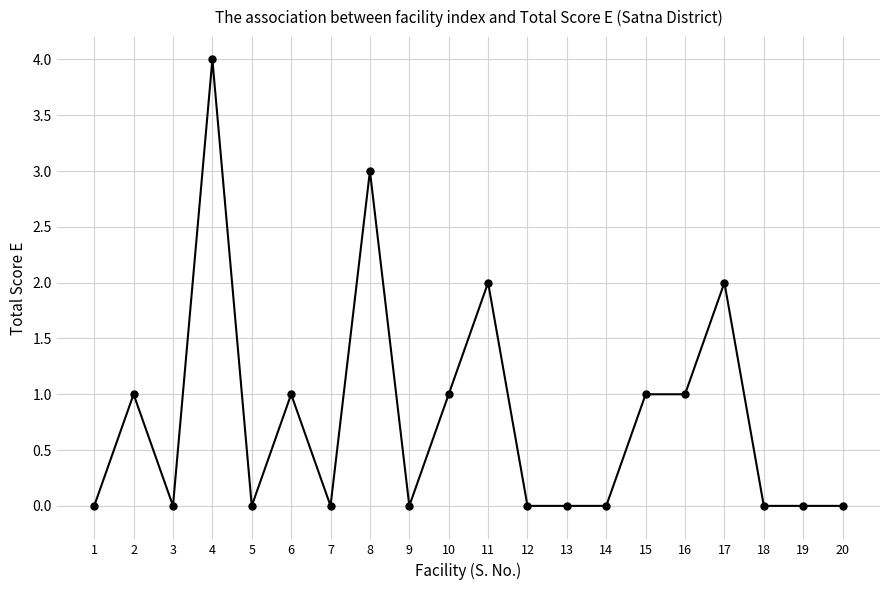

Is it true that the value at 6 is 1?

True